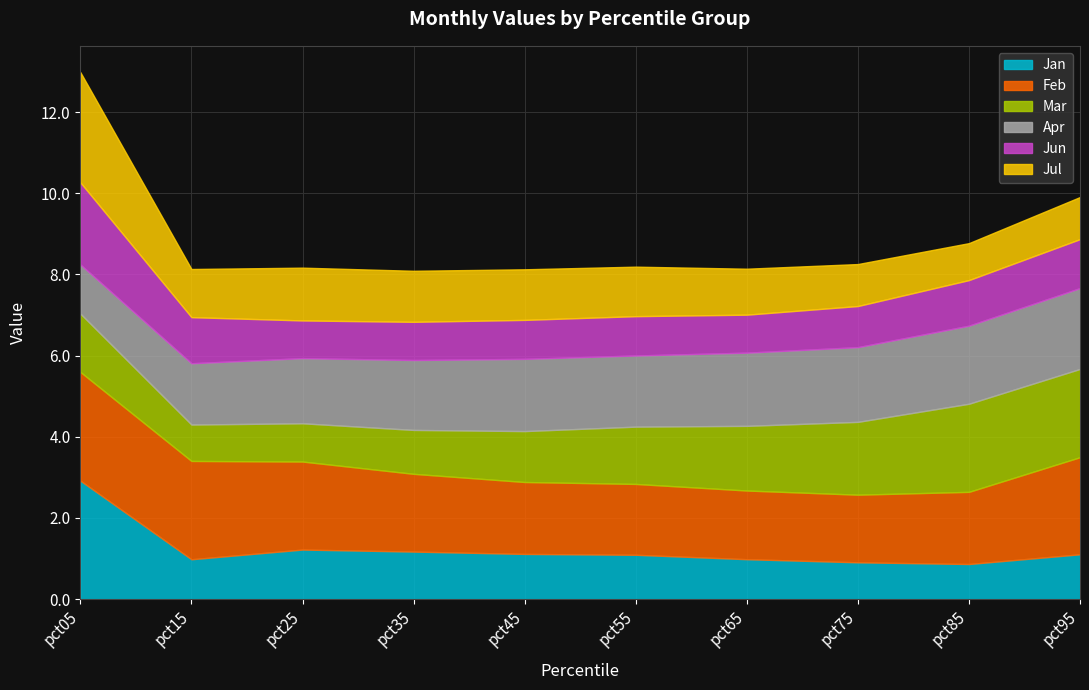

Reading right to left, what are all the values shown in this chart?

Jan: 1.1	0.9	0.9	1.0	1.1	1.1	1.2	1.2	1.0	2.9
Feb: 2.4	1.8	1.7	1.7	1.7	1.8	1.9	2.2	2.4	2.7
Mar: 2.2	2.2	1.8	1.6	1.4	1.3	1.1	0.9	0.9	1.4
Apr: 2.0	1.9	1.8	1.8	1.8	1.8	1.7	1.6	1.5	1.2
Jun: 1.2	1.1	1.0	0.9	1.0	1.0	0.9	0.9	1.1	2.0
Jul: 1.0	0.9	1.0	1.1	1.2	1.2	1.3	1.3	1.2	2.7